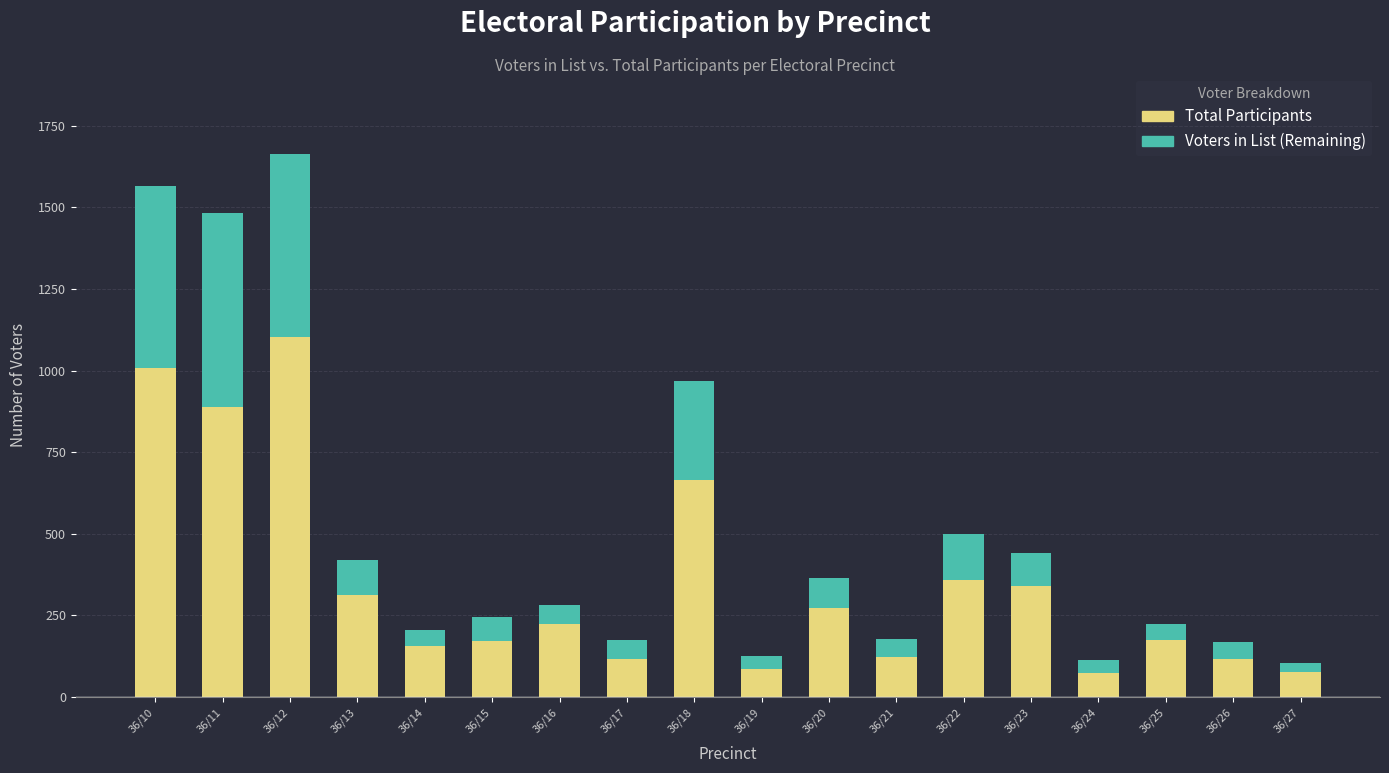

What are all the series names shown in the legend?

Total Participants, Voters in List (Remaining)